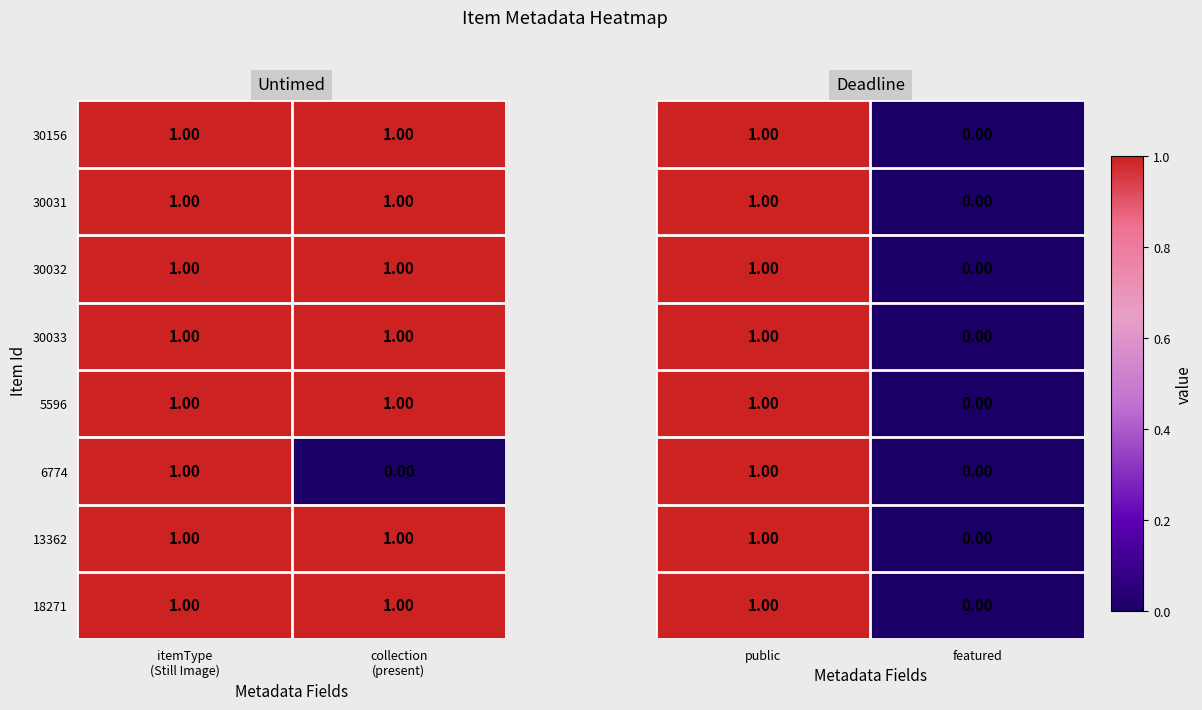

What is the greatest value displayed?

1